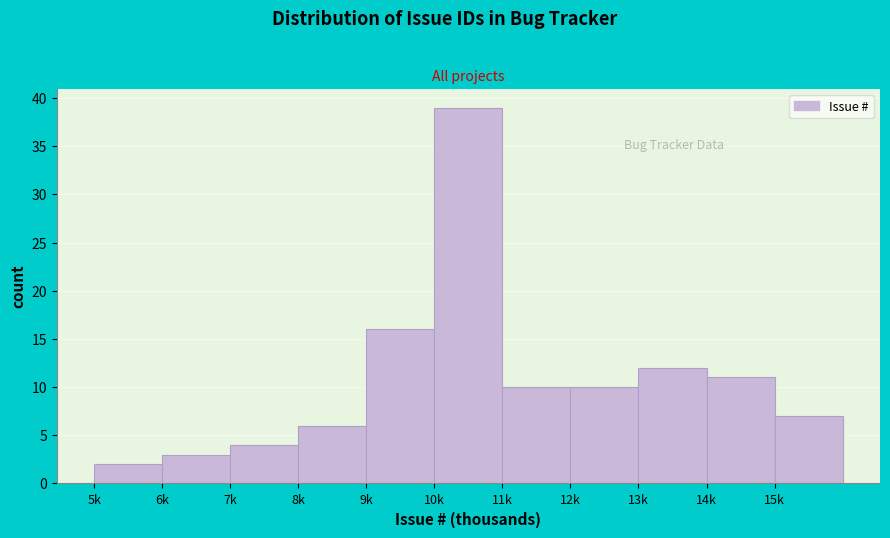

Reading right to left, list all the values displayed in this chart.

7	11	12	10	10	39	16	6	4	3	2